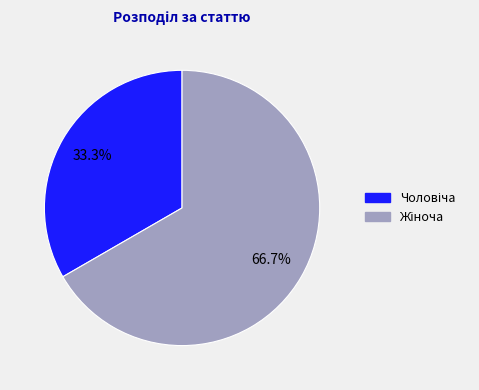

Does any single category account for the majority?

Yes